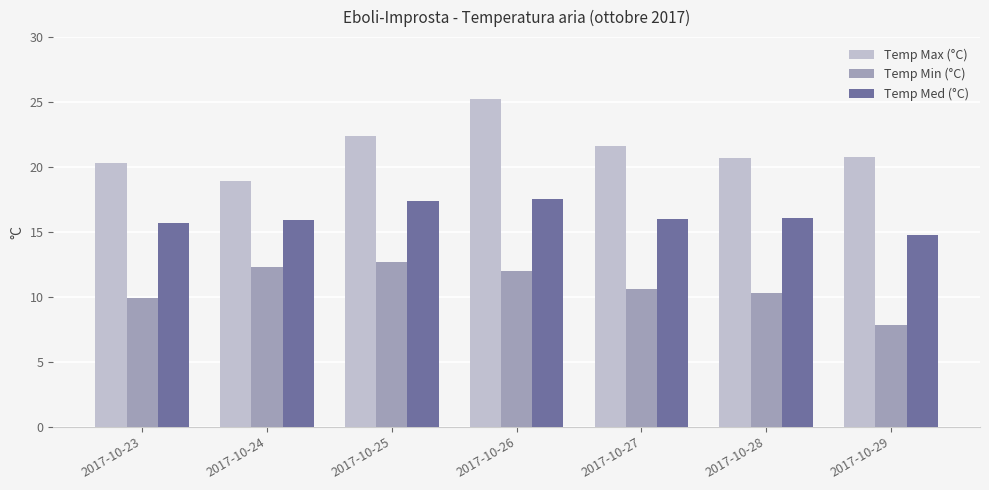

Are the bars horizontal?

No